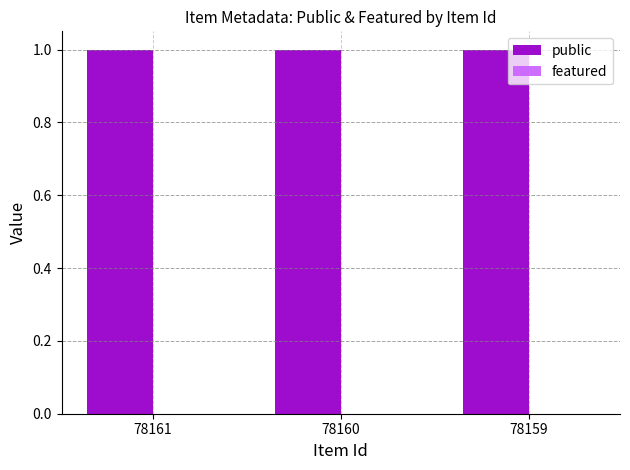

Which category has the lowest value across all series?

78161